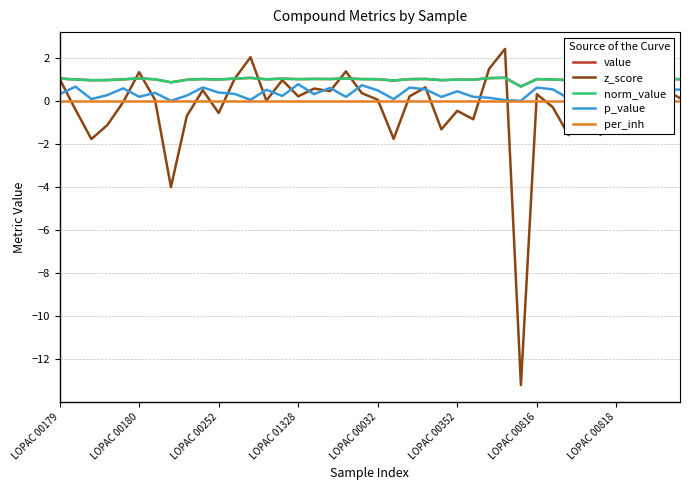

At which category is the sum across all series the highest?

28